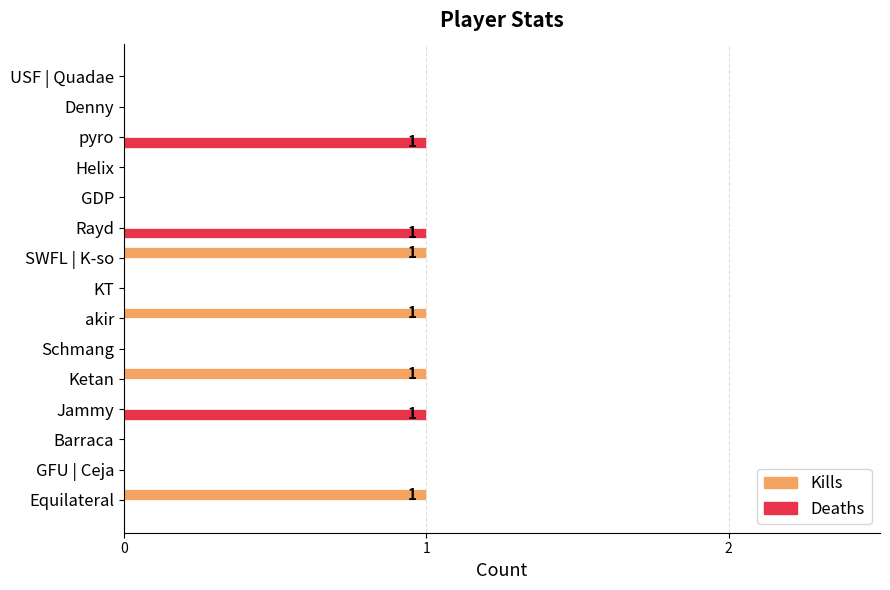

The value of Kills at Schmang is 0. True or false?

True